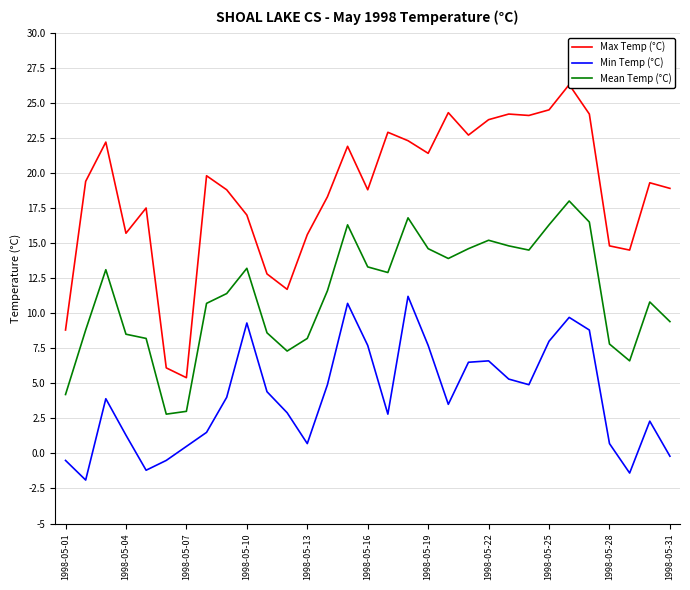

What is the average value of the Max Temp (°C) series?

18.6